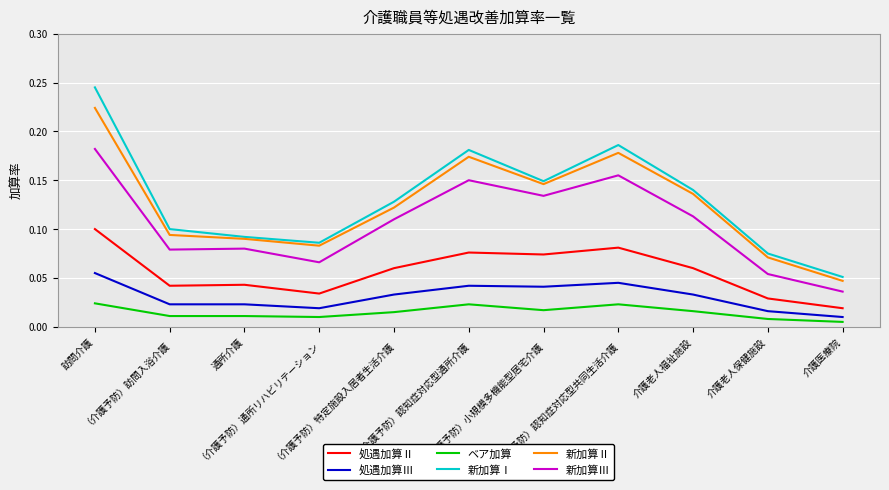

Rank the series by their maximum value, from highest to lowest.

新加算Ⅰ, 新加算Ⅱ, 新加算Ⅲ, 処遇加算Ⅱ, 処遇加算Ⅲ, ベア加算